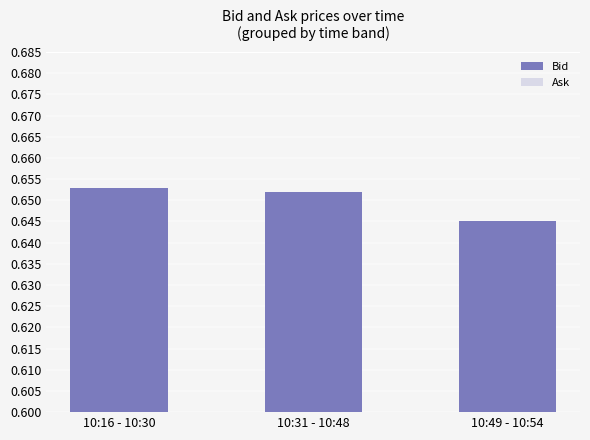

What is the sum of the values at 10:16 - 10:30 and 10:31 - 10:48?

1.3